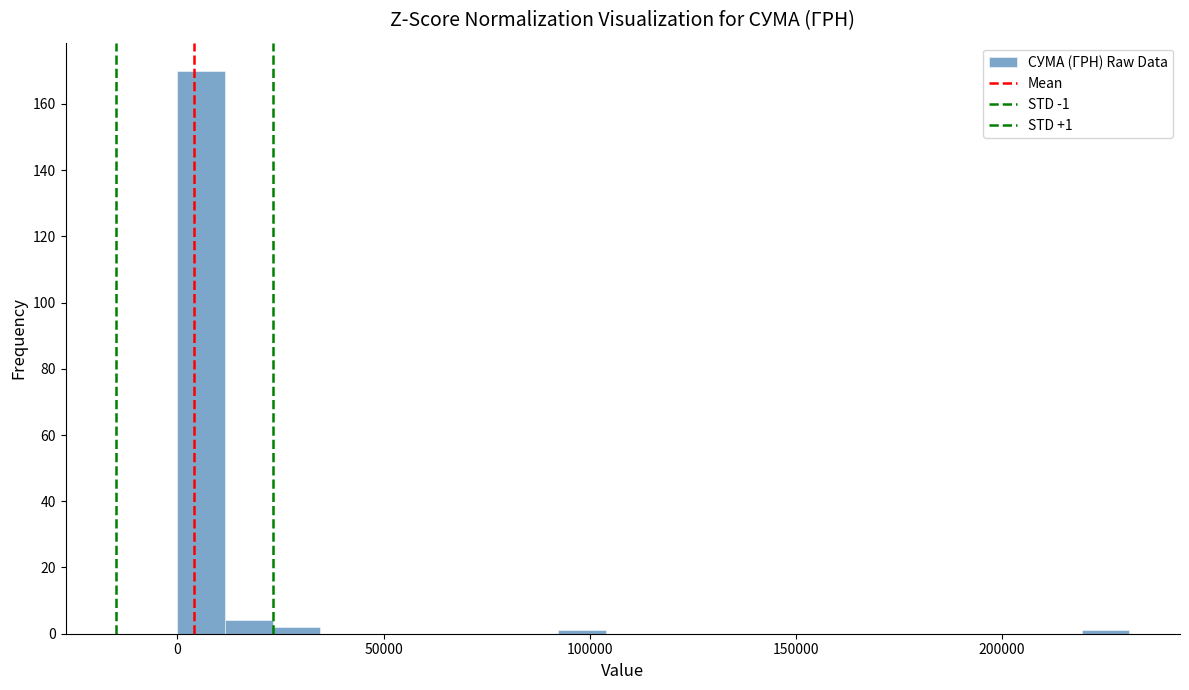

Around what value on the x-axis is the tallest bar? Give the approximate position of its centre, as read against the axis.

5000